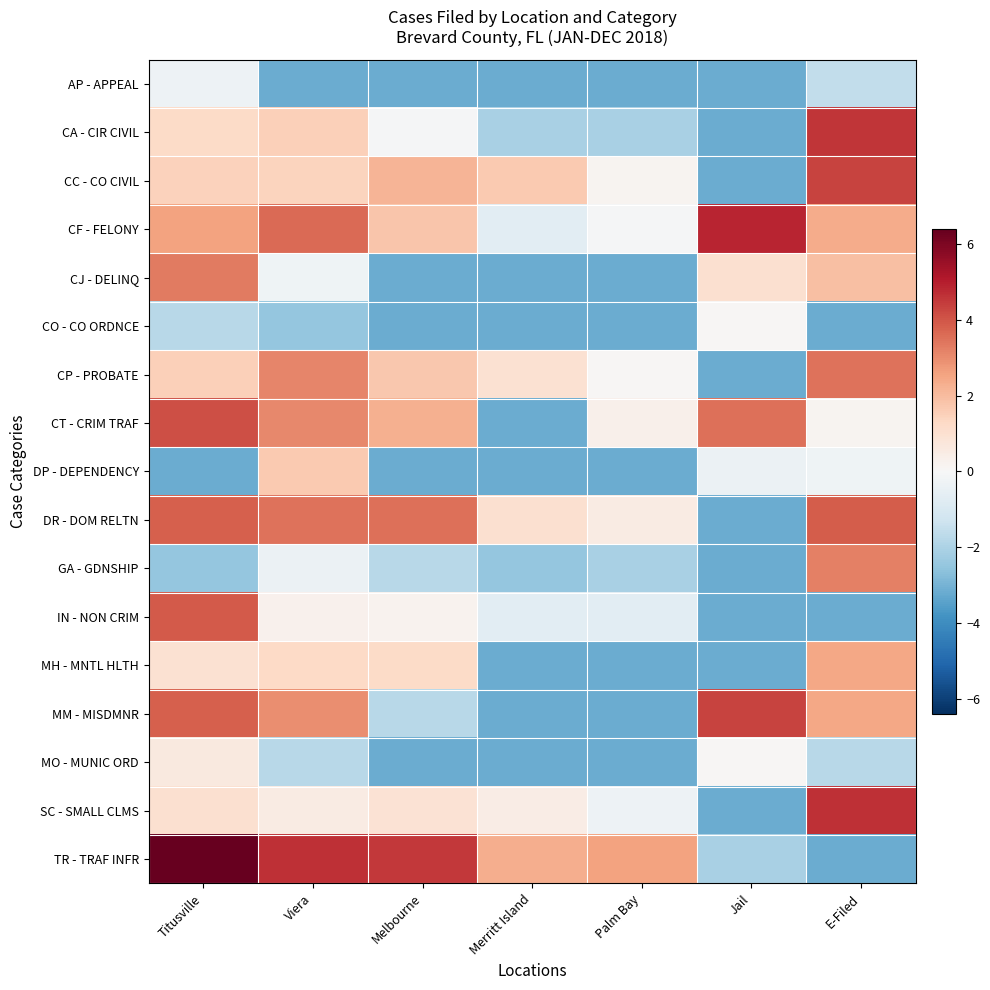

Reading left to right, what are all the values shown in this chart?

AP - APPEAL: Titusville=-0.3	Viera=-3.2	Melbourne=-3.2	Merritt Island=-3.2	Palm Bay=-3.2	Jail=-3.2	E-Filed=-1.6
CA - CIR CIVIL: Titusville=1.2	Viera=1.5	Melbourne=-0.1	Merritt Island=-2.1	Palm Bay=-2.1	Jail=-3.2	E-Filed=4.6
CC - CO CIVIL: Titusville=1.5	Viera=1.4	Melbourne=2.2	Merritt Island=1.7	Palm Bay=0.2	Jail=-3.2	E-Filed=4.3
CF - FELONY: Titusville=2.6	Viera=3.6	Melbourne=1.8	Merritt Island=-0.7	Palm Bay=-0.1	Jail=4.9	E-Filed=2.4
CJ - DELINQ: Titusville=3.3	Viera=-0.3	Melbourne=-3.2	Merritt Island=-3.2	Palm Bay=-3.2	Jail=1.0	E-Filed=1.9
CO - CO ORDNCE: Titusville=-1.8	Viera=-2.5	Melbourne=-3.2	Merritt Island=-3.2	Palm Bay=-3.2	Jail=0.1	E-Filed=-3.2
CP - PROBATE: Titusville=1.5	Viera=3.1	Melbourne=1.7	Merritt Island=1.0	Palm Bay=0.1	Jail=-3.2	E-Filed=3.4
CT - CRIM TRAF: Titusville=4.1	Viera=3.1	Melbourne=2.3	Merritt Island=-3.2	Palm Bay=0.3	Jail=3.5	E-Filed=0.2
DP - DEPENDENCY: Titusville=-3.2	Viera=1.7	Melbourne=-3.2	Merritt Island=-3.2	Palm Bay=-3.2	Jail=-0.4	E-Filed=-0.3
DR - DOM RELTN: Titusville=3.8	Viera=3.4	Melbourne=3.5	Merritt Island=1.0	Palm Bay=0.5	Jail=-3.2	E-Filed=3.8
GA - GDNSHIP: Titusville=-2.5	Viera=-0.4	Melbourne=-1.8	Merritt Island=-2.5	Palm Bay=-2.1	Jail=-3.2	E-Filed=3.2
IN - NON CRIM: Titusville=3.9	Viera=0.3	Melbourne=0.2	Merritt Island=-0.7	Palm Bay=-0.7	Jail=-3.2	E-Filed=-3.2
MH - MNTL HLTH: Titusville=1.0	Viera=1.3	Melbourne=1.2	Merritt Island=-3.2	Palm Bay=-3.2	Jail=-3.2	E-Filed=2.5
MM - MISDMNR: Titusville=3.8	Viera=3.0	Melbourne=-1.8	Merritt Island=-3.2	Palm Bay=-3.2	Jail=4.3	E-Filed=2.5
MO - MUNIC ORD: Titusville=0.6	Viera=-1.8	Melbourne=-3.2	Merritt Island=-3.2	Palm Bay=-3.2	Jail=0.1	E-Filed=-1.8
SC - SMALL CLMS: Titusville=1.0	Viera=0.5	Melbourne=0.9	Merritt Island=0.5	Palm Bay=-0.3	Jail=-3.2	E-Filed=4.7
TR - TRAF INFR: Titusville=6.4	Viera=4.7	Melbourne=4.5	Merritt Island=2.3	Palm Bay=2.6	Jail=-2.1	E-Filed=-3.2